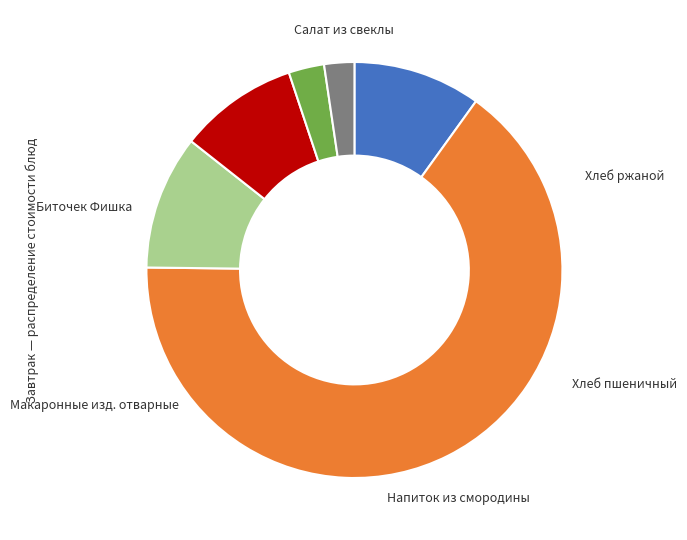

Is there a majority slice in this chart?

Yes